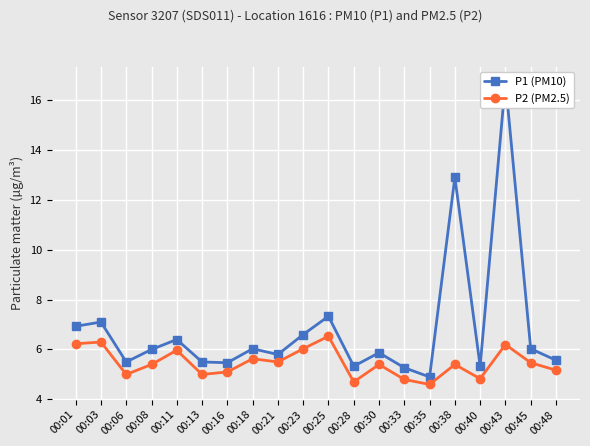

Reading left to right, what are all the values shown in this chart?

P1 (PM10): 6.9	7.1	5.5	6.0	6.4	5.5	5.5	6.0	5.8	6.6	7.3	5.3	5.9	5.3	4.9	12.9	5.3	16.7	6.0	5.6
P2 (PM2.5): 6.2	6.3	5.0	5.4	6.0	5.0	5.1	5.6	5.5	6.0	6.5	4.7	5.4	4.8	4.6	5.4	4.8	6.2	5.5	5.2